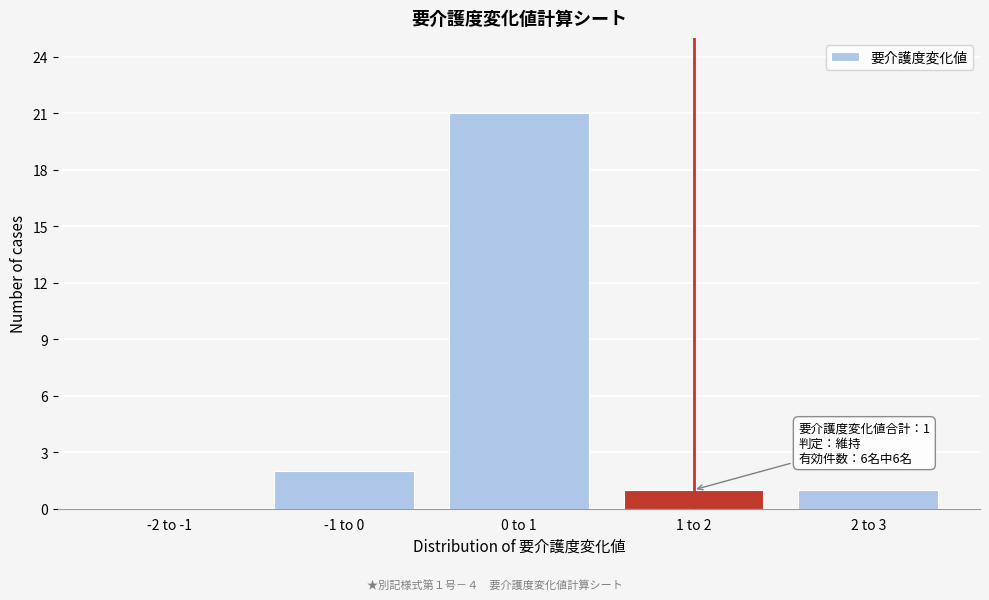

Reading right to left, transcribe all the data shown in this chart.

2 to 3=1	1 to 2=1	0 to 1=21	-1 to 0=2	-2 to -1=0